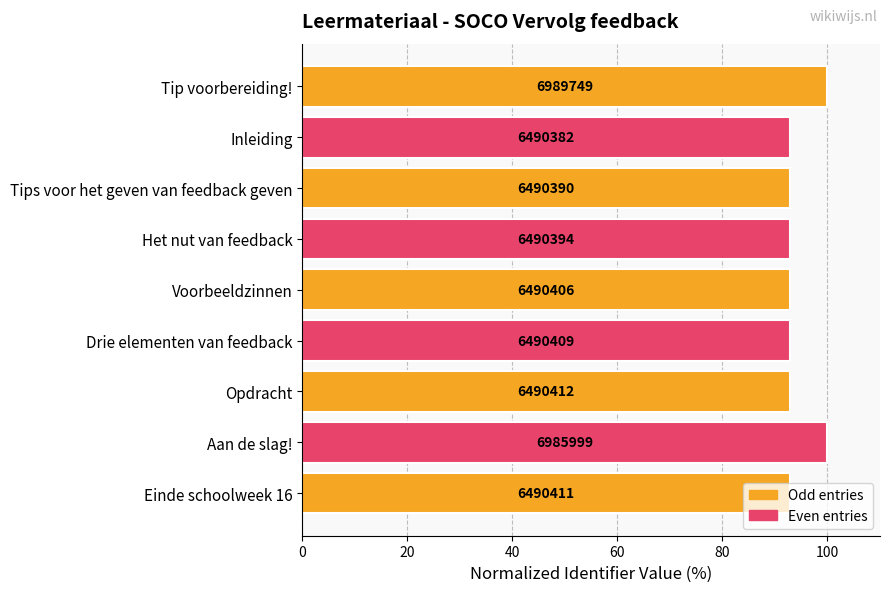

Are the bars horizontal?

Yes